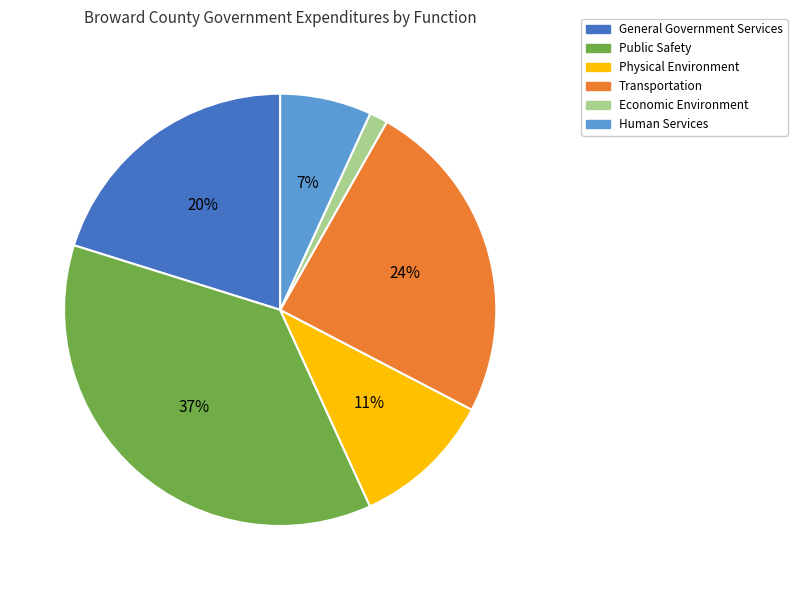

Combined, do Human Services and Economic Environment account for over 50%?

No